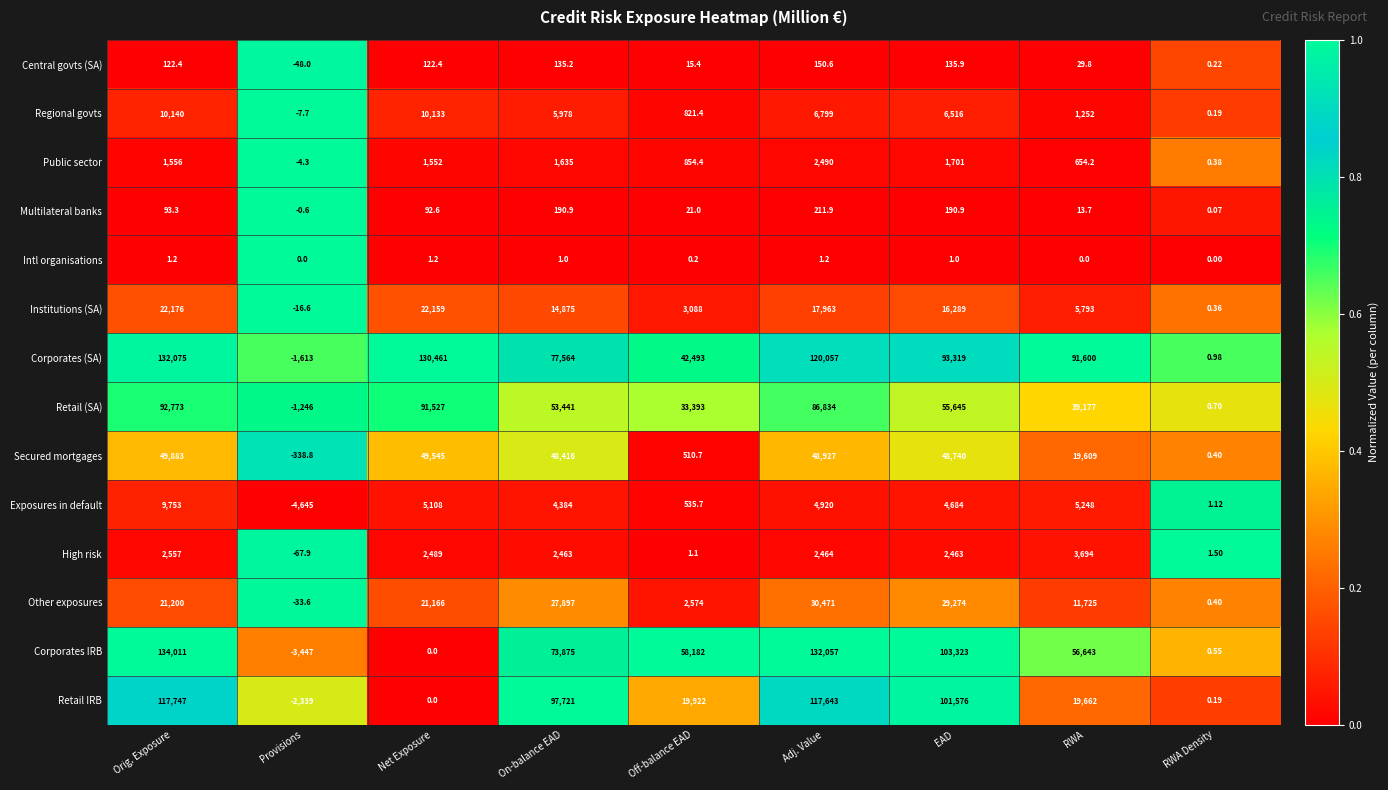

Which series has the largest range (max minus min)?

Corporates IRB